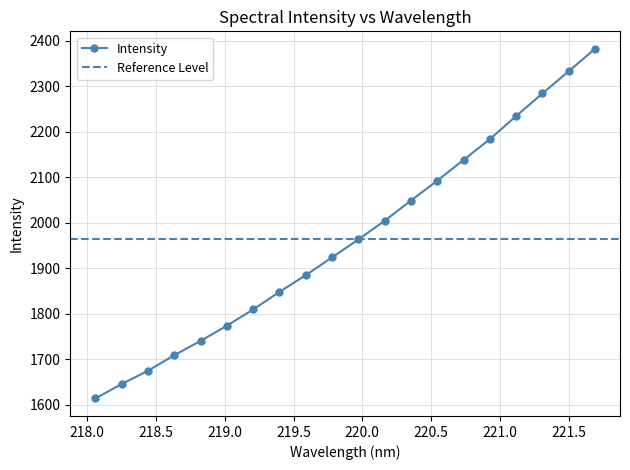

What is the difference between the maximum and minimum values?

769.5